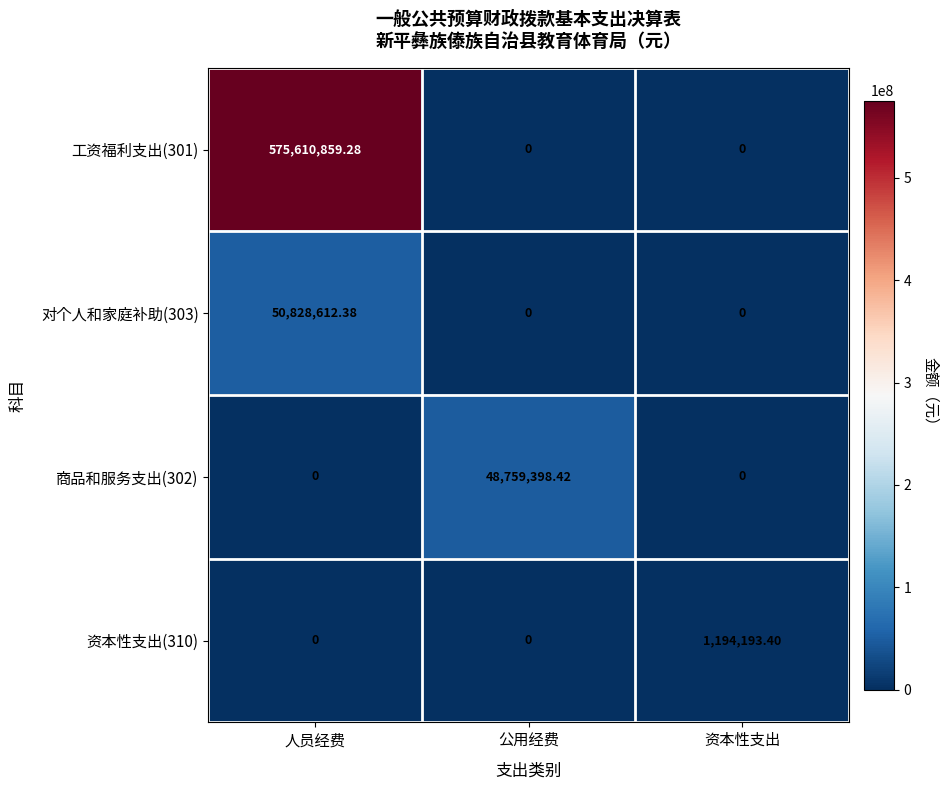

How many distinct data groups are displayed?

4